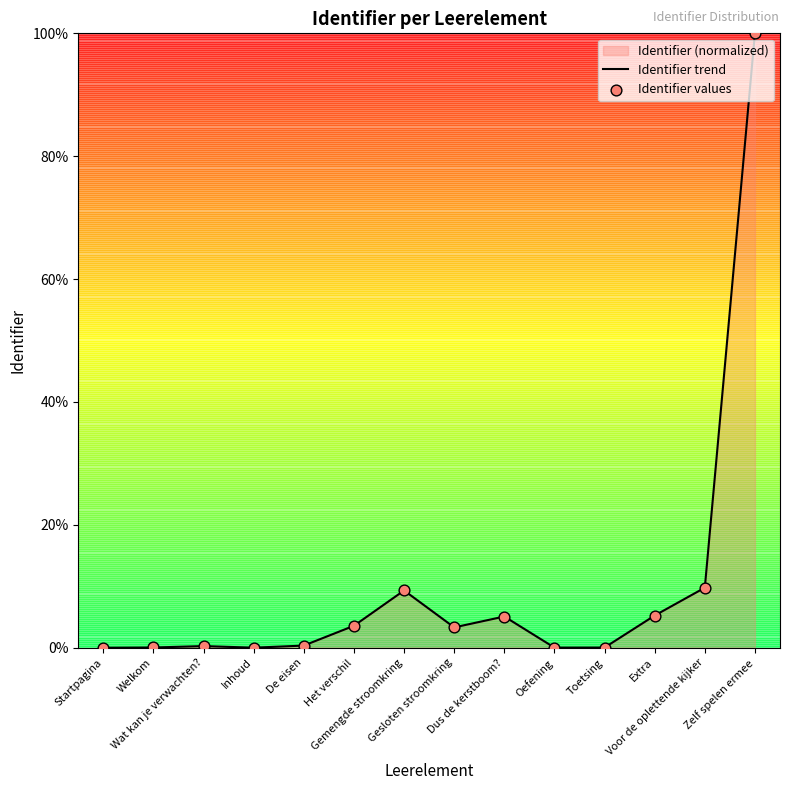

Which series reaches the maximum Y coordinate?

Identifier trend